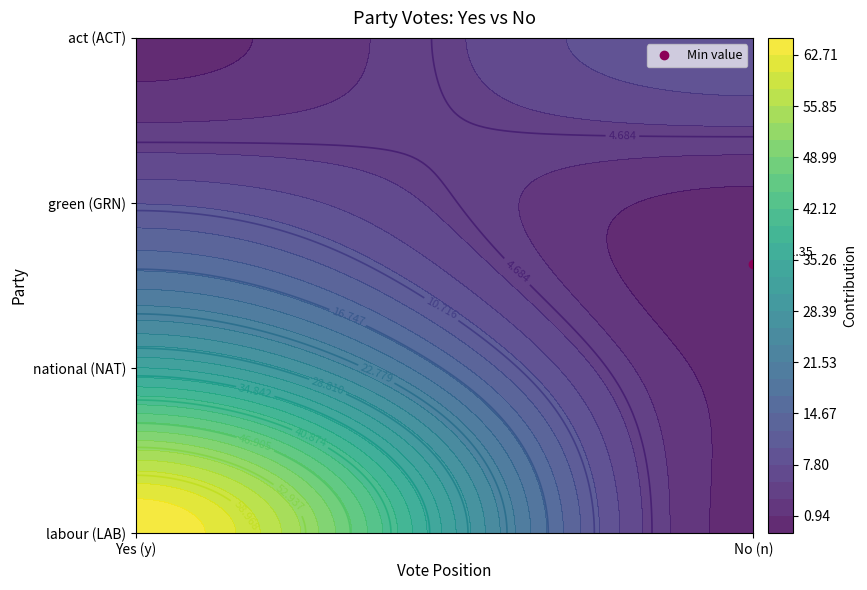

What is the average value of the national (NAT) series?

16